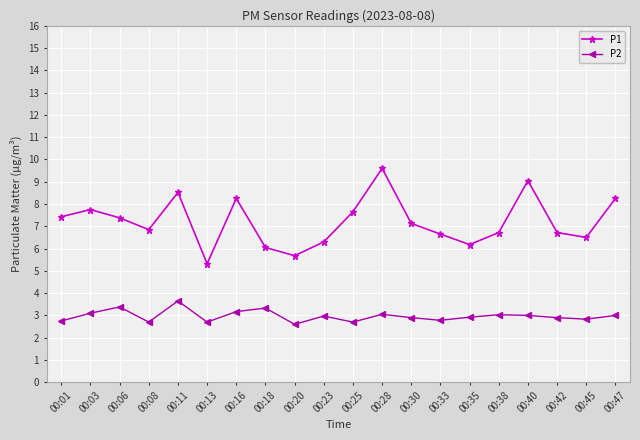

True or false: P2 has a value of 3.1 at 00:03.

True